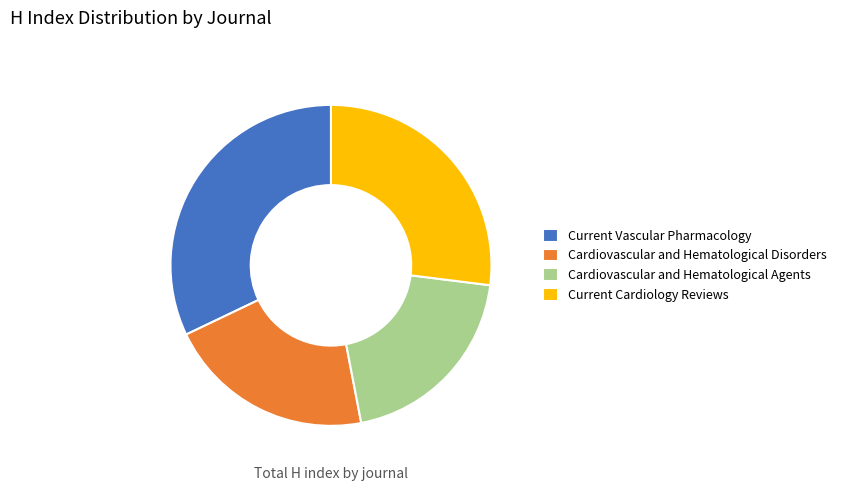

Is there any slice that represents more than half of the pie?

No